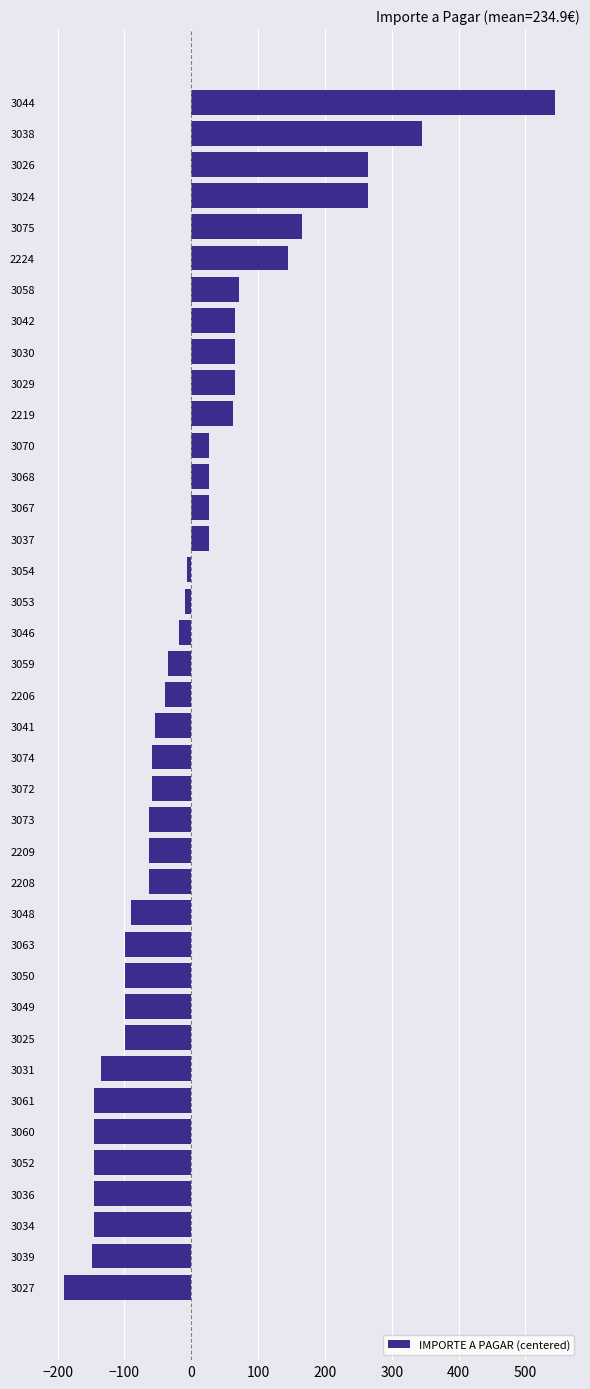

At which category does the chart reach its peak across all series?

3044